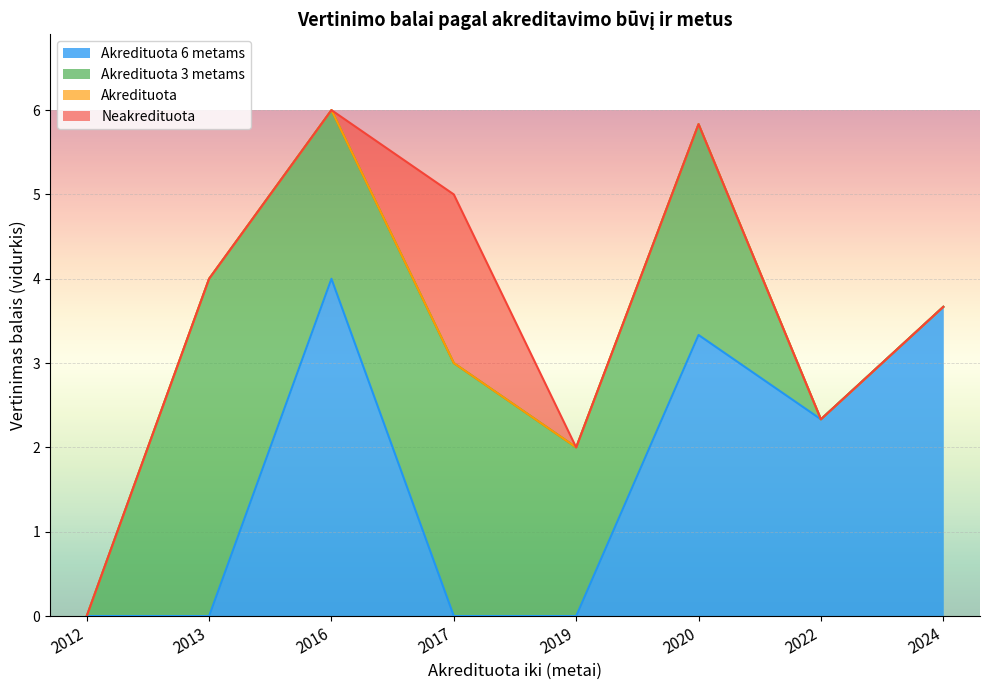

The value of Akredituota at 2013 is 1. True or false?

False